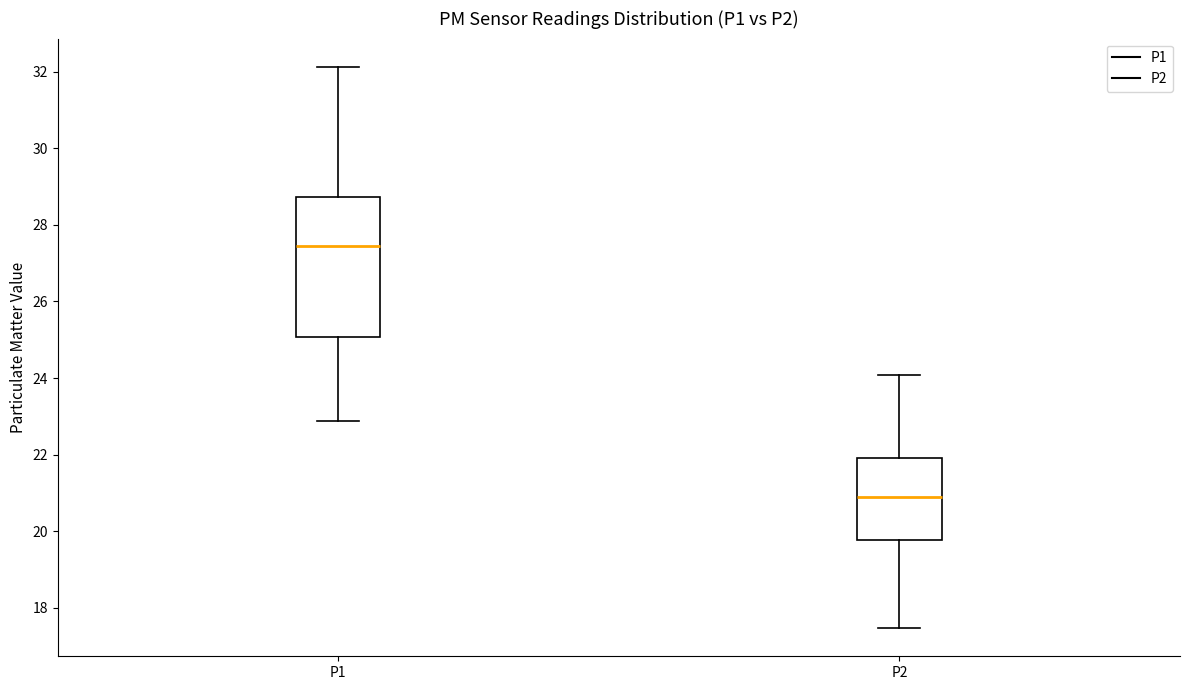

Where is the upper edge of the box for P2 on the y-axis? The values are not printed on the chart, so give them approximately, as read against the axis.

22.0